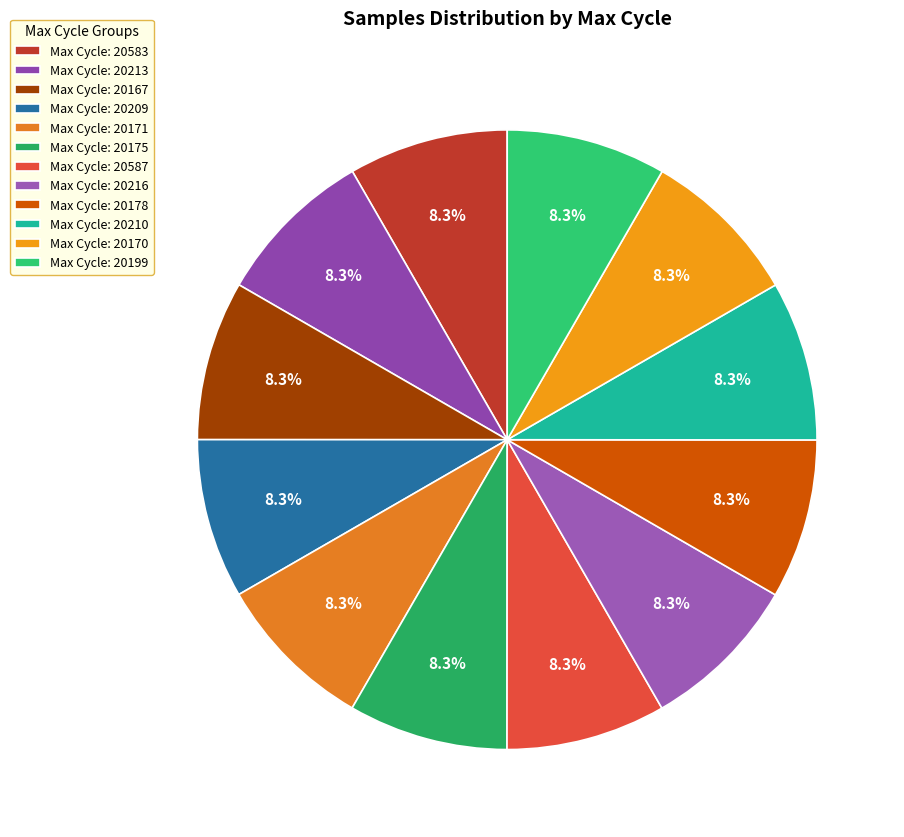

How many segments does this pie chart have?

12